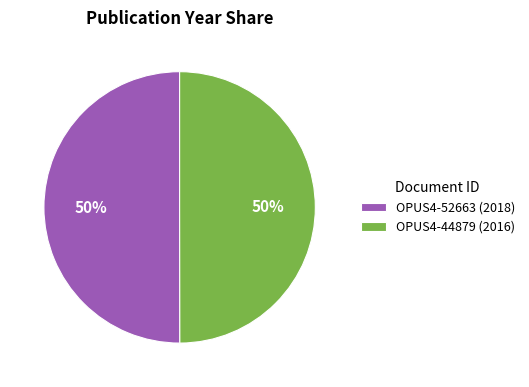

True or false: OPUS4-44879 accounts for 58% of the total.

False